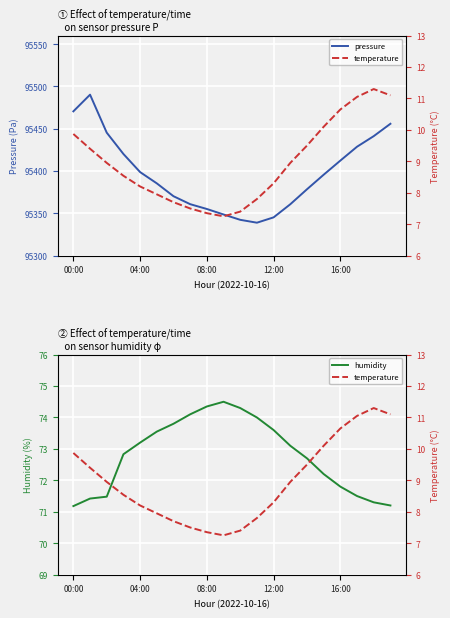

Which series has the largest range (max minus min)?

pressure